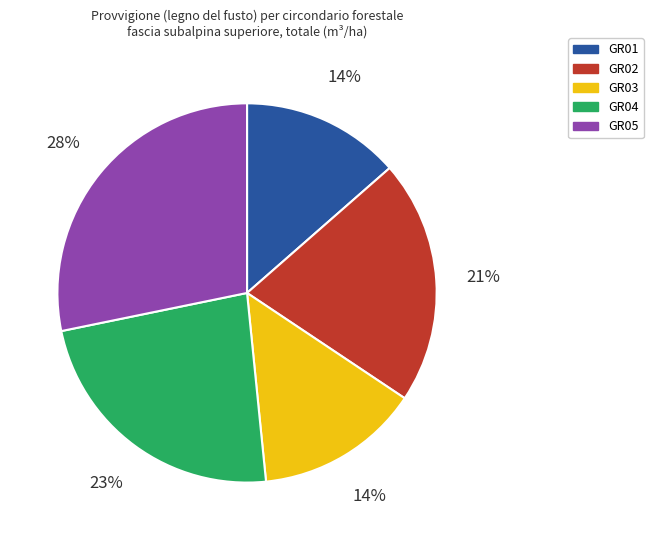

Does GR05 account for over 50% of the chart?

No